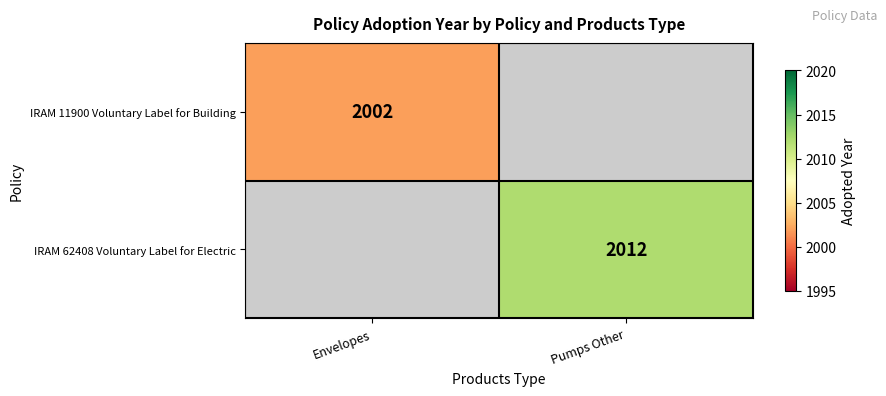

The IRAM 11900 Voluntary Label for Building series shows 839 at Envelopes. True or false?

False